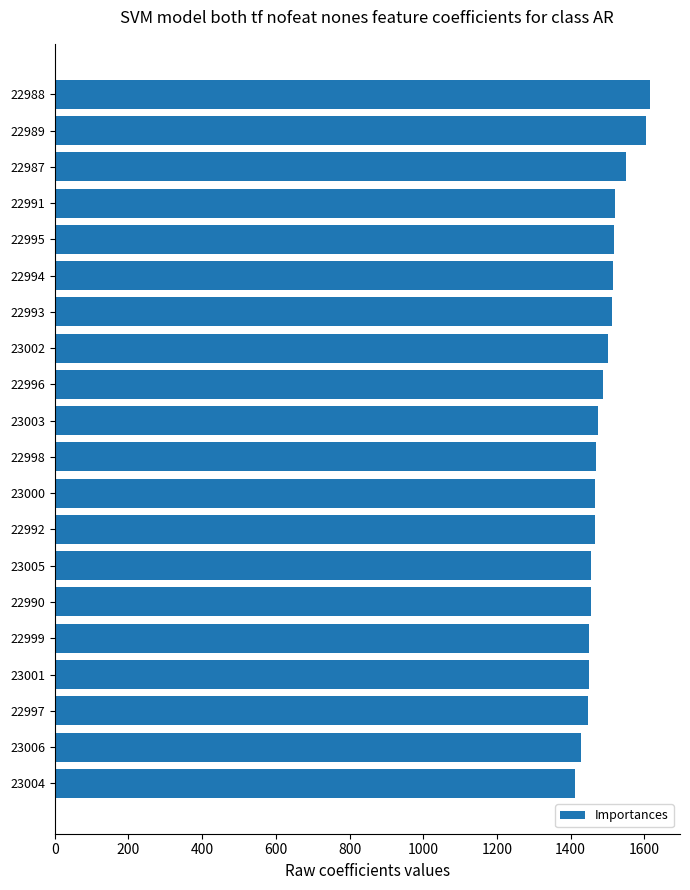

Does the chart contain any negative values?

No